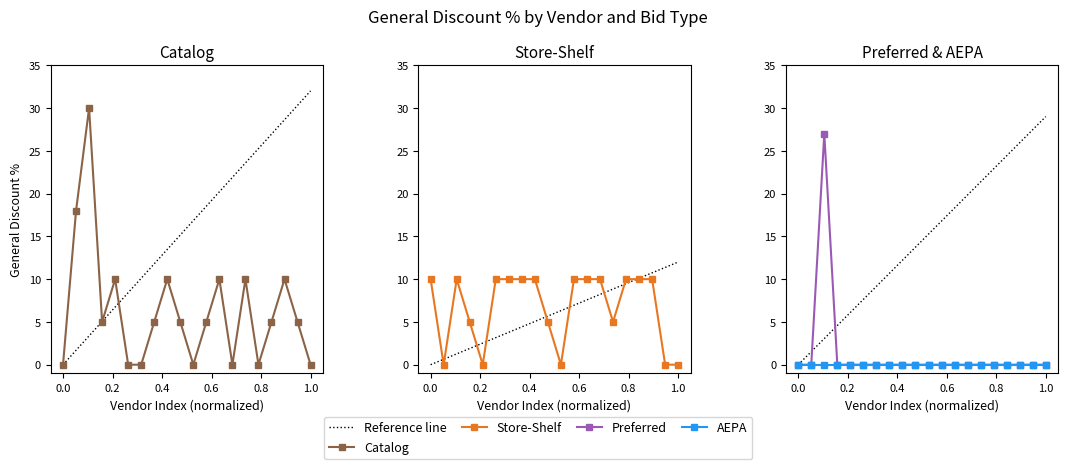

Does the chart have visible grid lines?

No